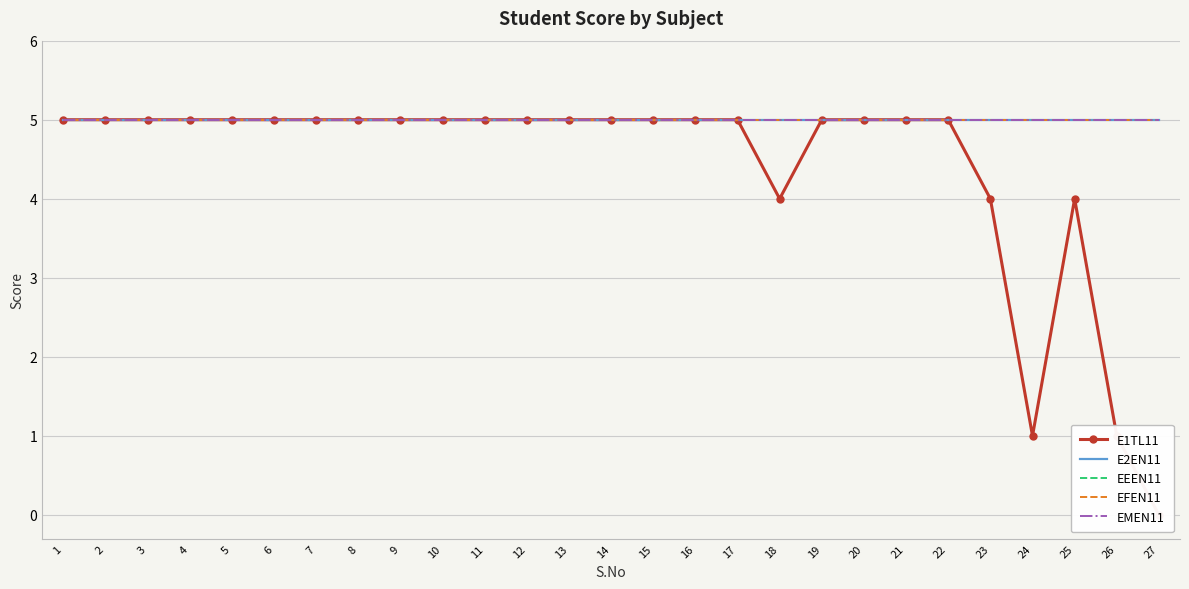

True or false: EMEN11 and E2EN11 intersect in this chart.

False